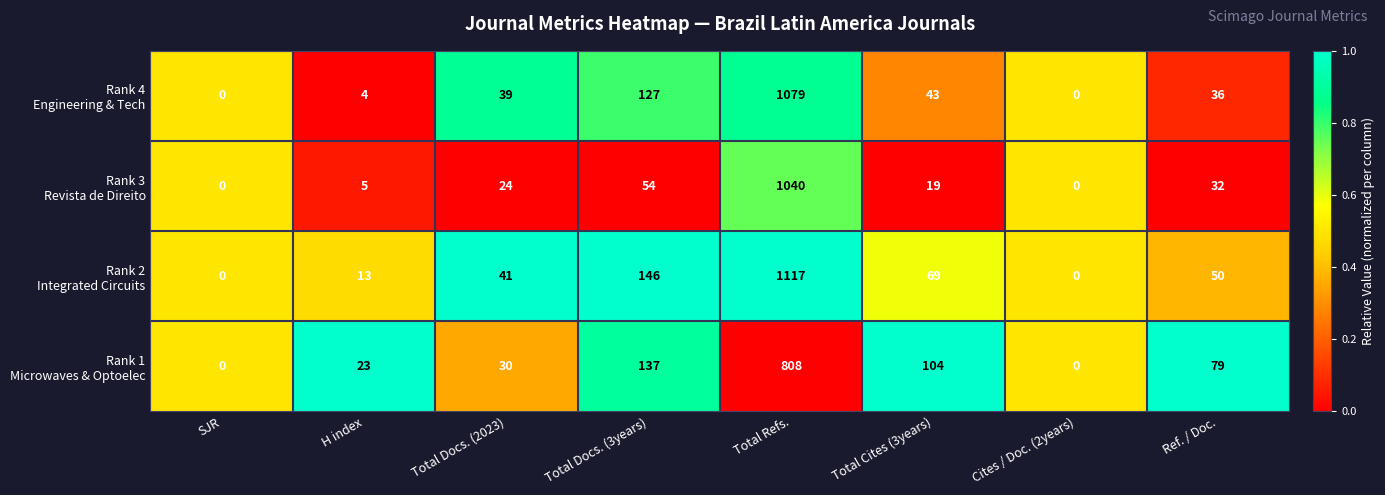

Which label corresponds to the largest value in the chart?

Total Refs.